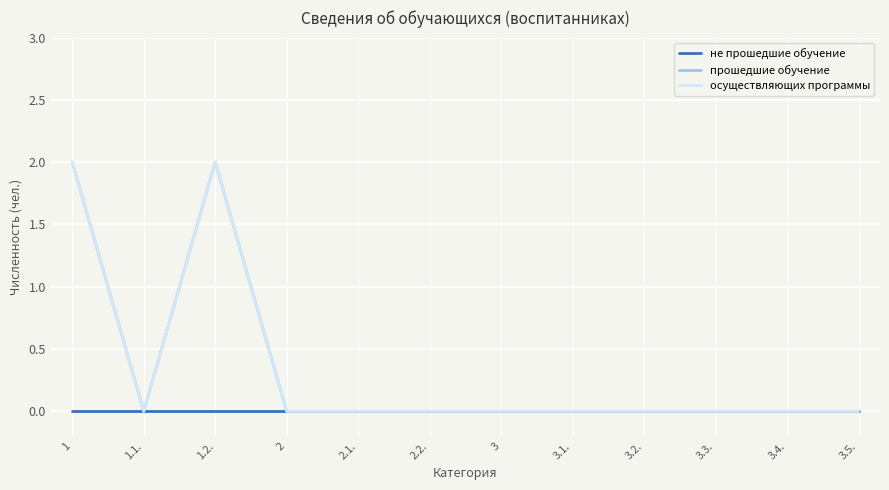

In прошедшие обучение, how many points are lower than both neighbors (excluding endpoints)?

1